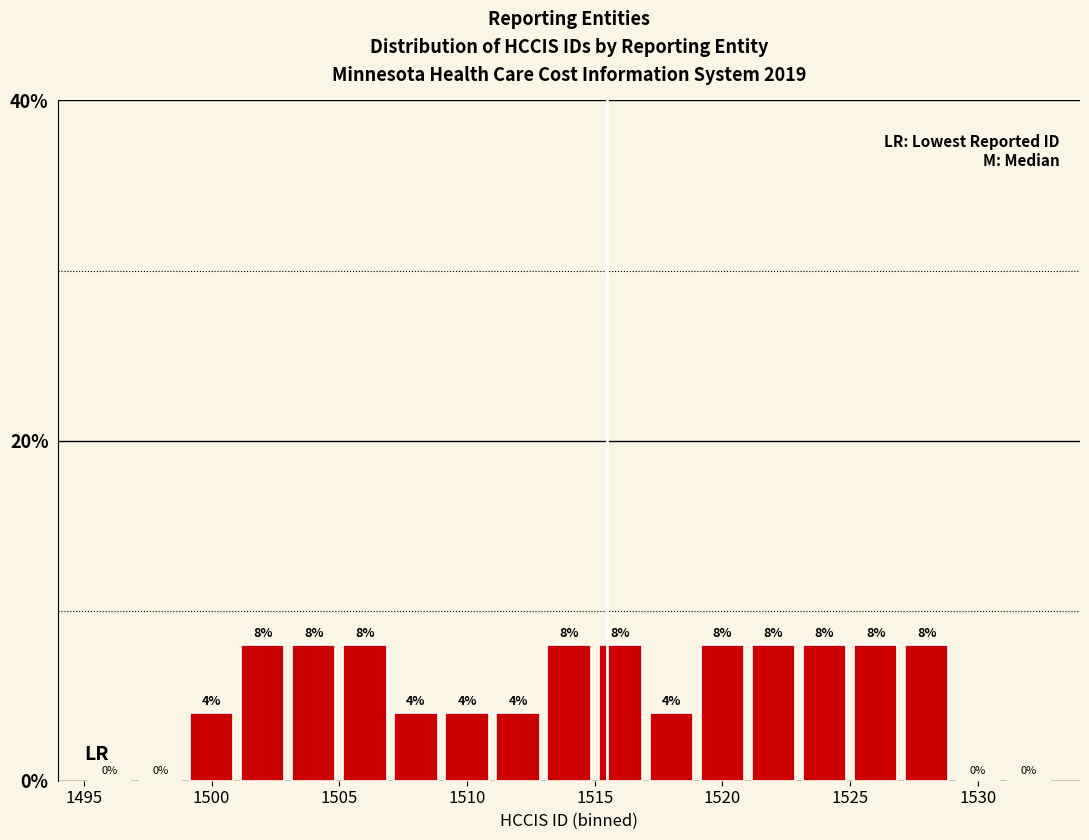

What is the height of the bar covering 1525 to 1527 on the x-axis?

8